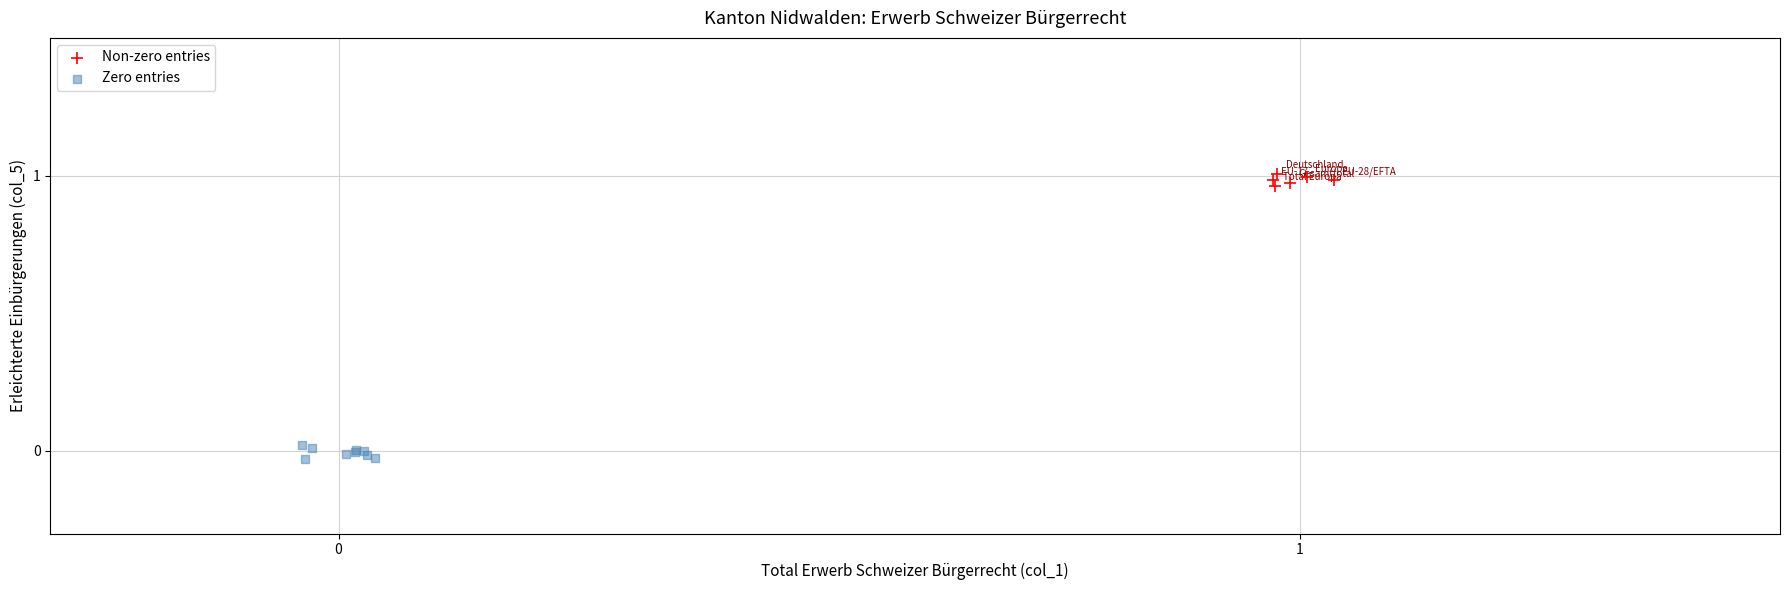

Which series reaches the maximum Y coordinate?

Non-zero entries